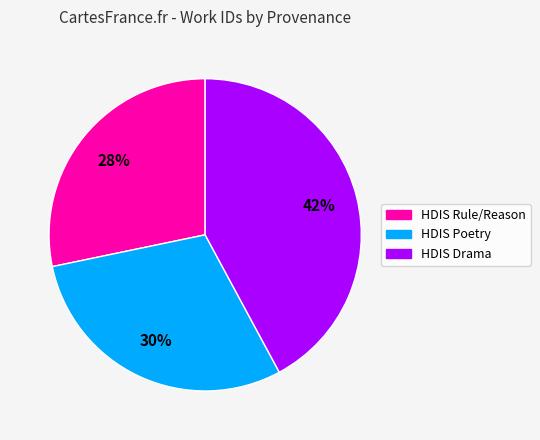

Is there any slice that represents more than half of the pie?

No